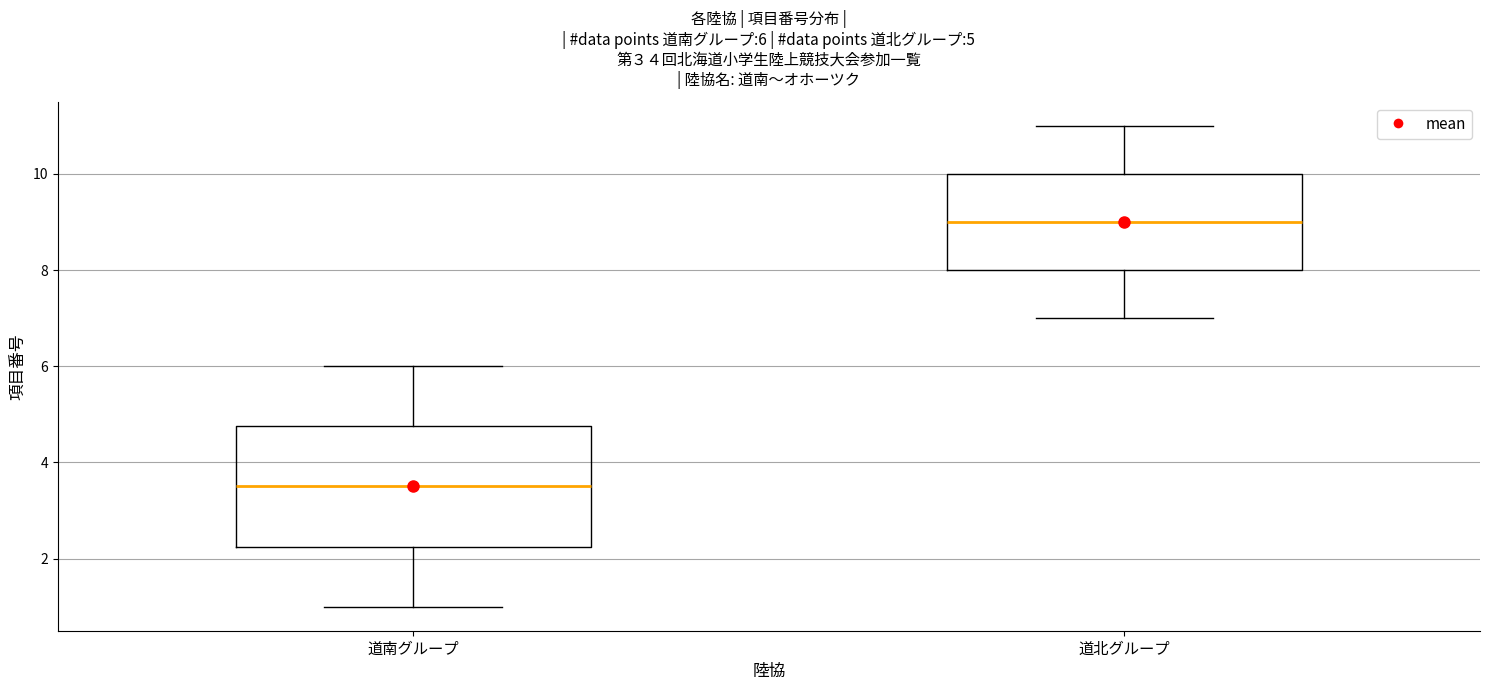

Which box has the lowest median line?

道南グループ